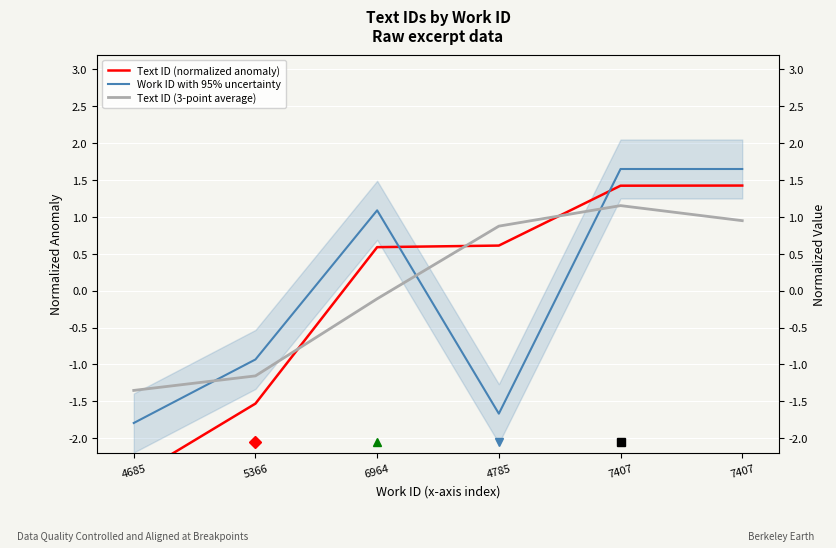

True or false: Work ID with 95% uncertainty and Text ID (3-point average) cross at least once.

True